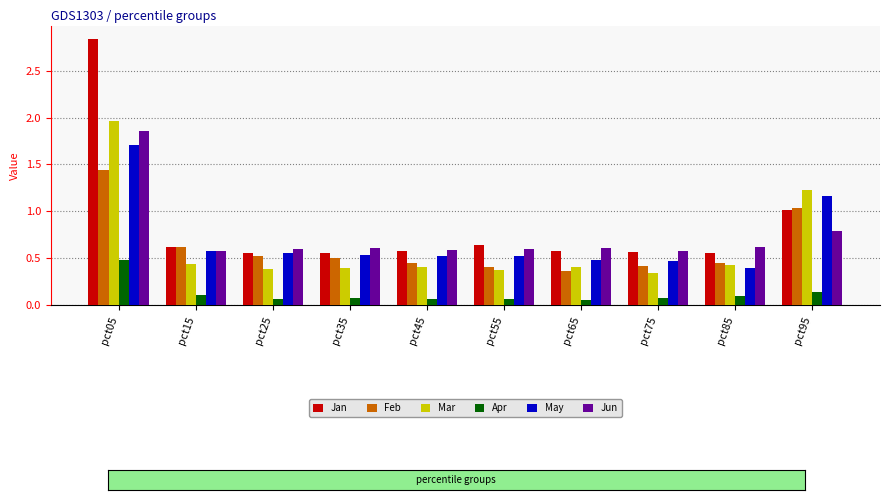

Which series has the widest spread of values?

Jan